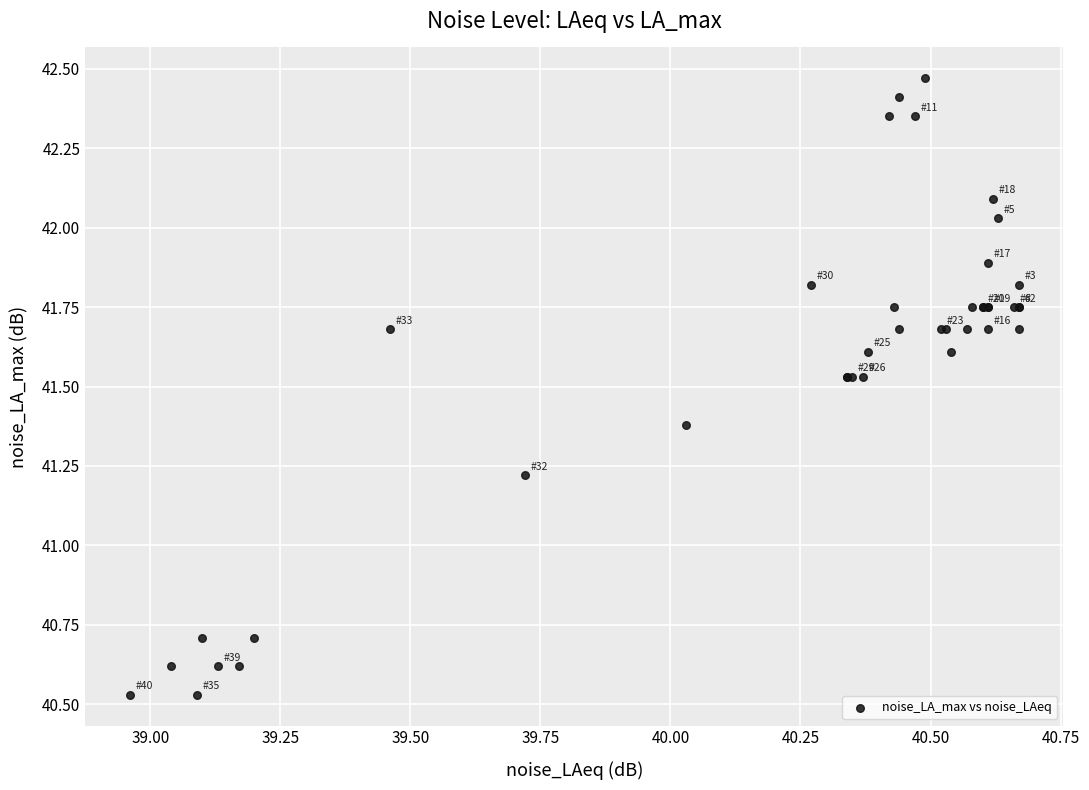

What Y value in the scatter plot is closest to 41?

41.2